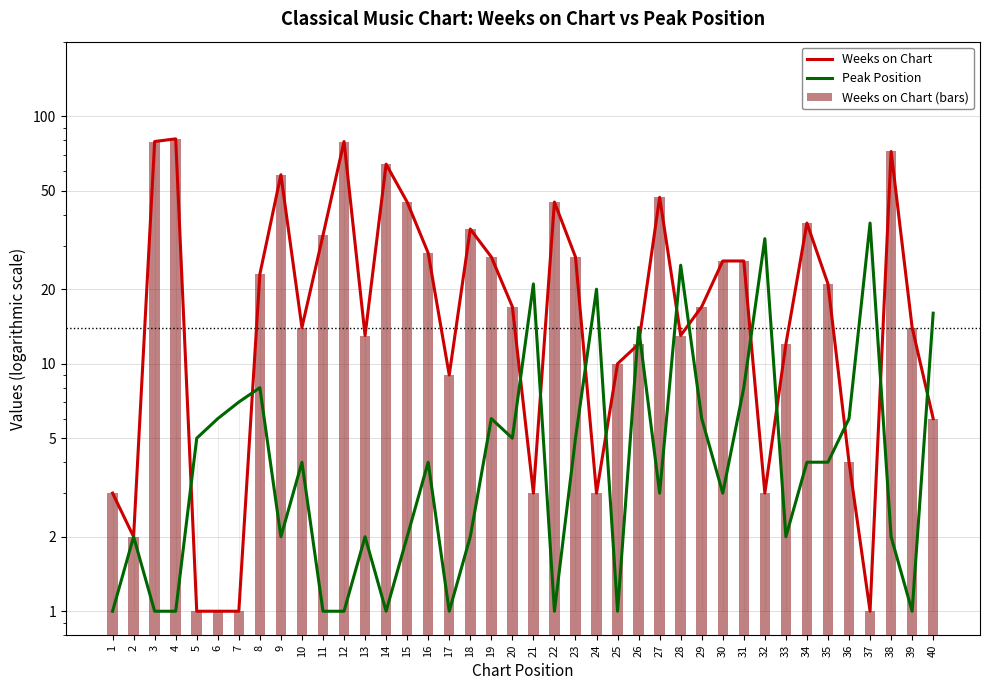

What value does the Weeks on Chart (bars) series have at 12?

79